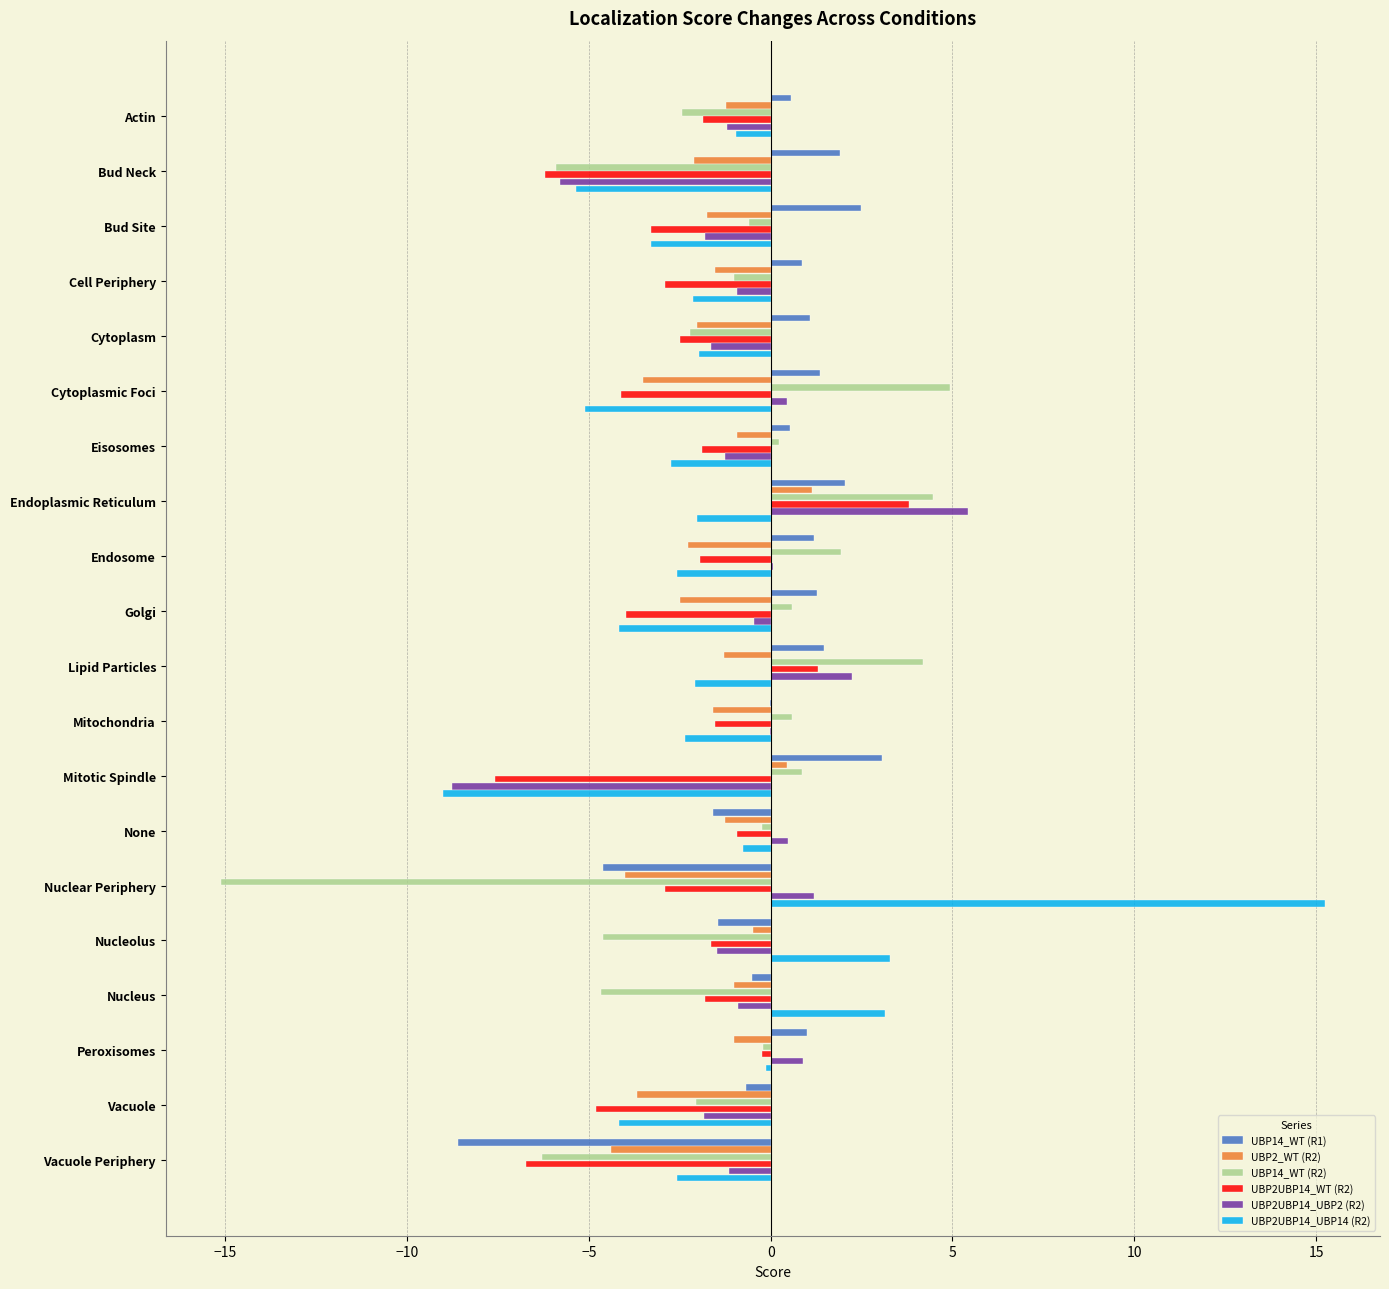

At which category is the sum across all series the highest?

Endoplasmic Reticulum